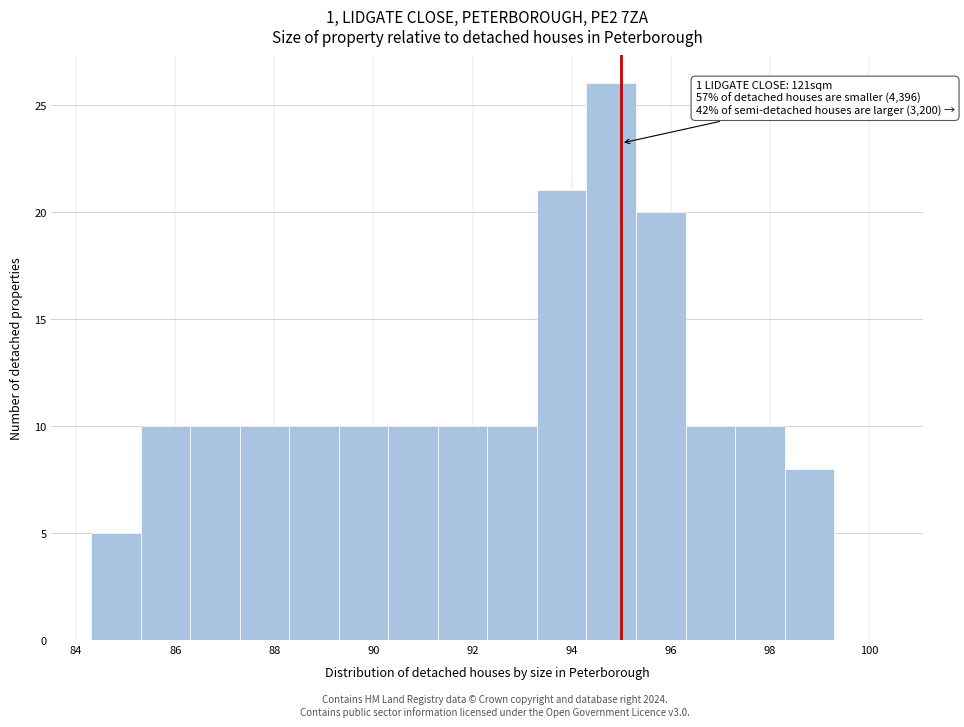

Over which range of the x-axis is the bar tallest?

94.3 to 95.3